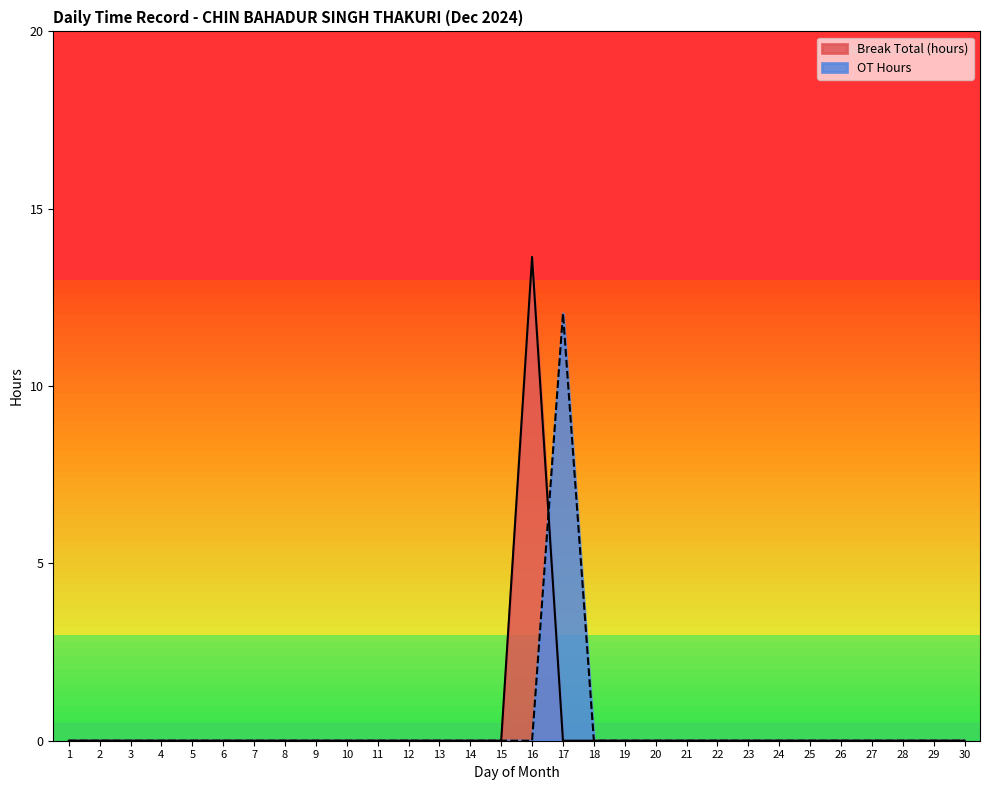

Is it true that the value at 29 is 0.0?

True